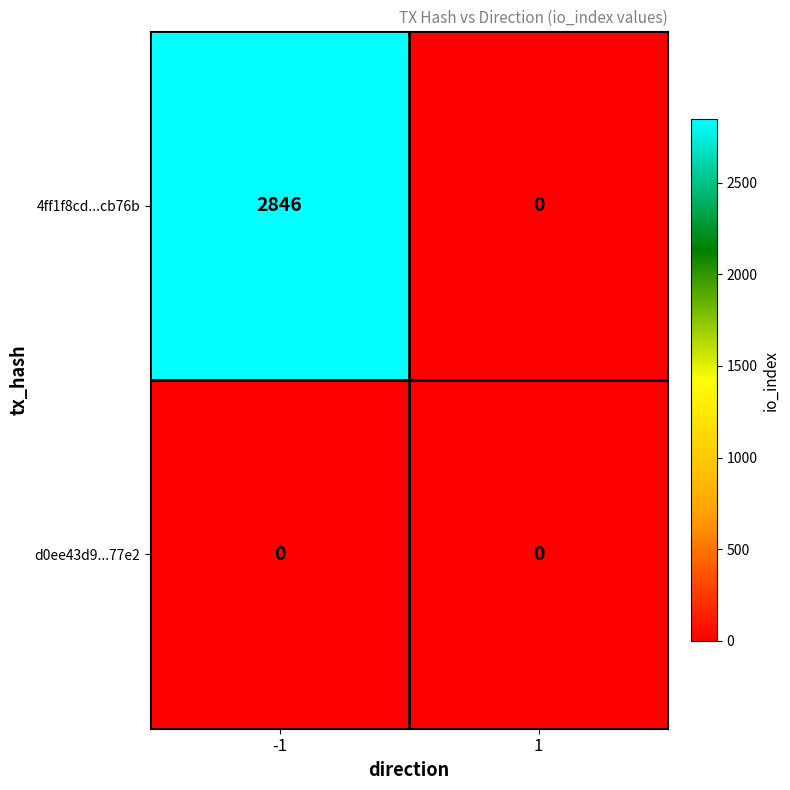

Which series changed the most between -1 and 1?

4ff1f8cd...cb76b